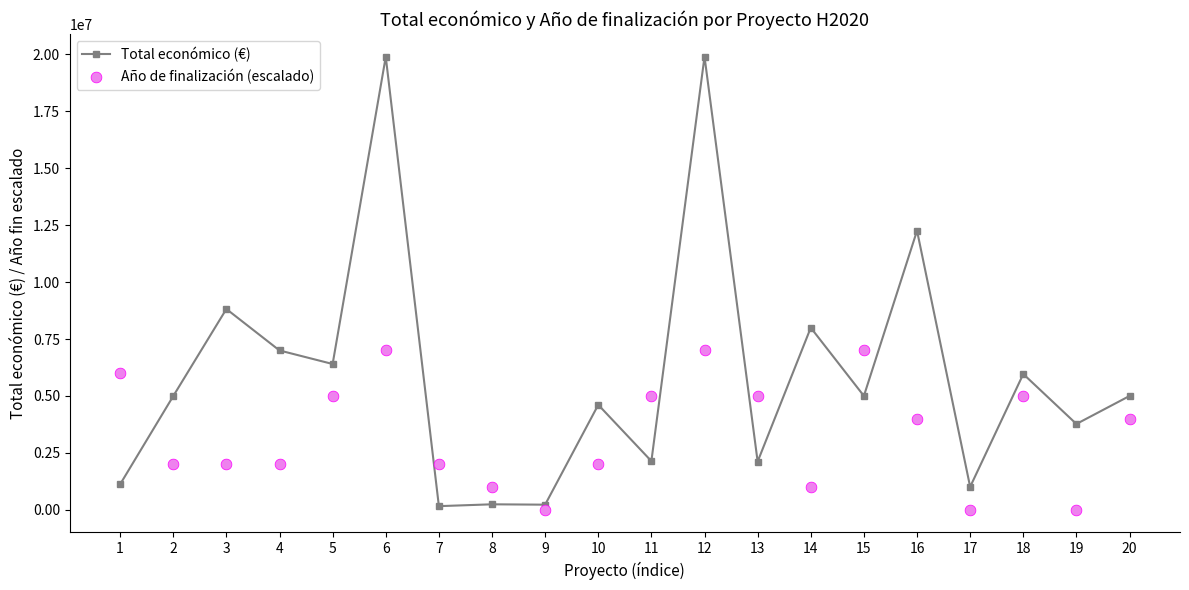

Which series contains the highest Y value?

Total económico (€)